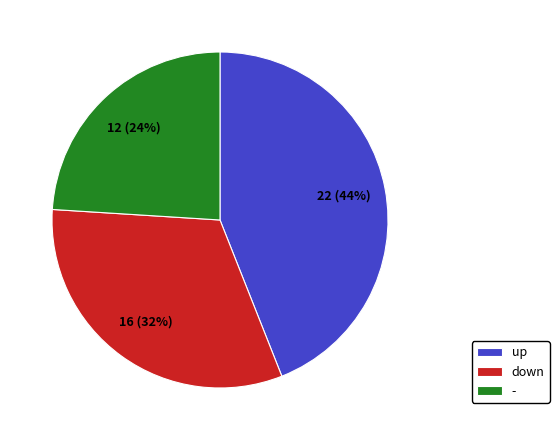

Does - represent more than half of the total?

No